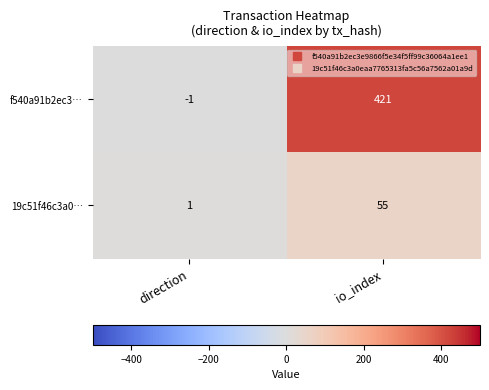

Rank the series at direction from highest to lowest value.

19c51f46c3a0…, f540a91b2ec3…